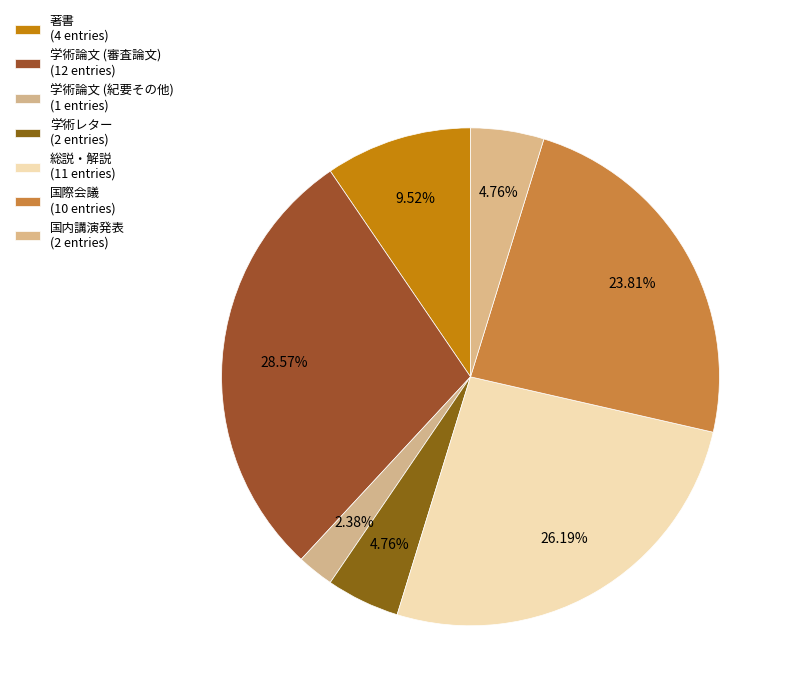

Is there any slice that represents more than half of the pie?

No